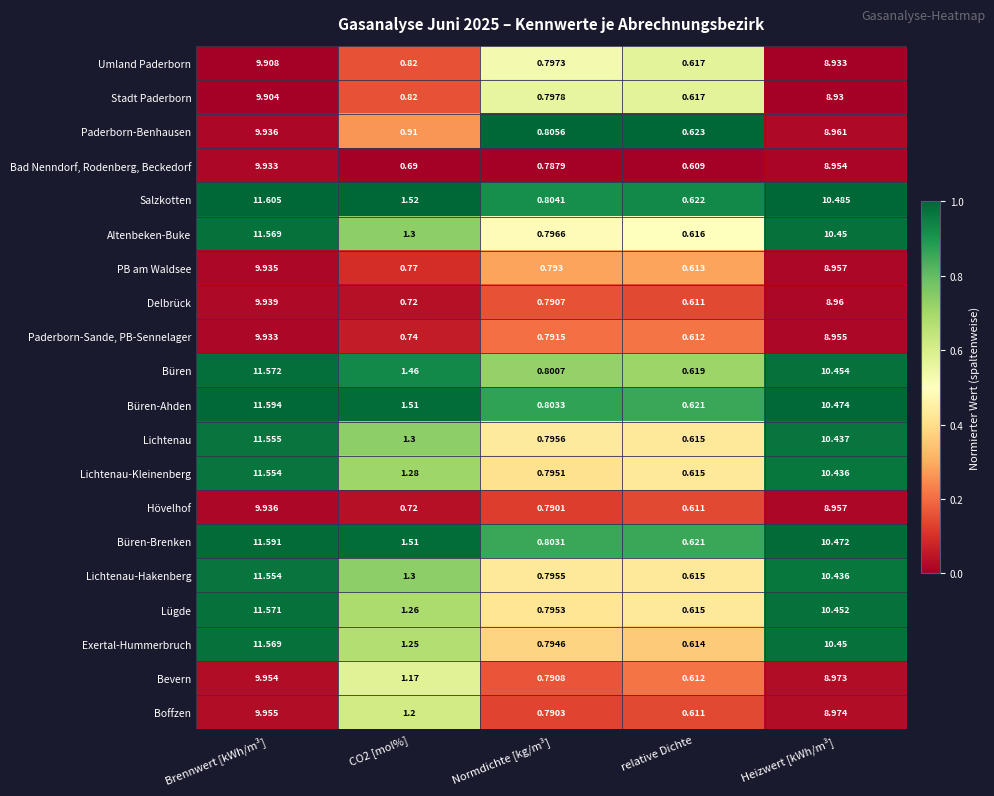

At which category does the chart reach its peak across all series?

Brennwert [kWh/m³]